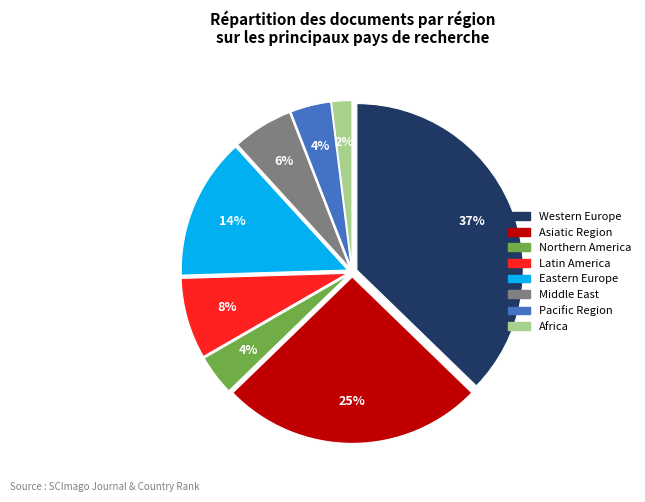

Does any single category account for the majority?

No